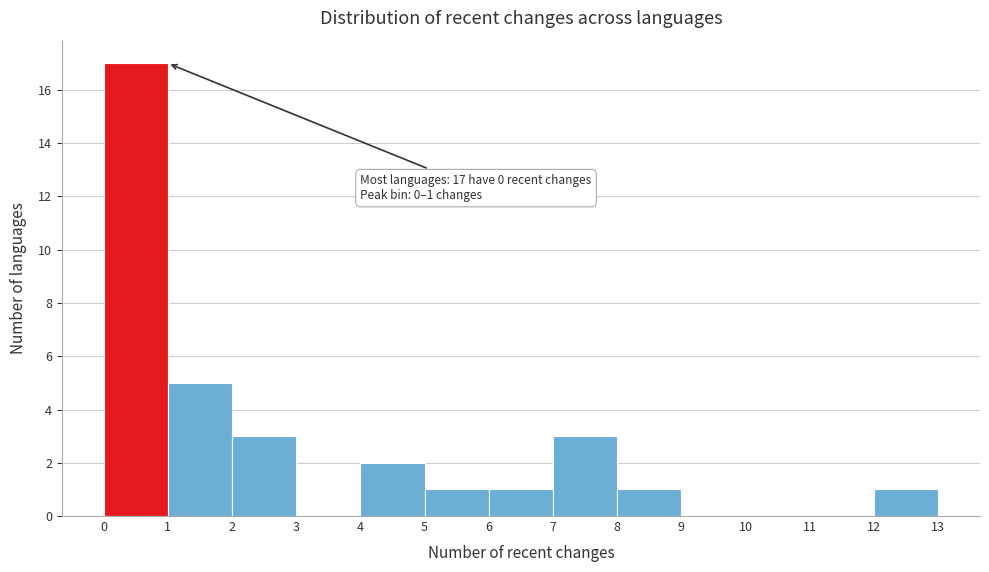

Over which range of the x-axis is the bar tallest?

0 to 1